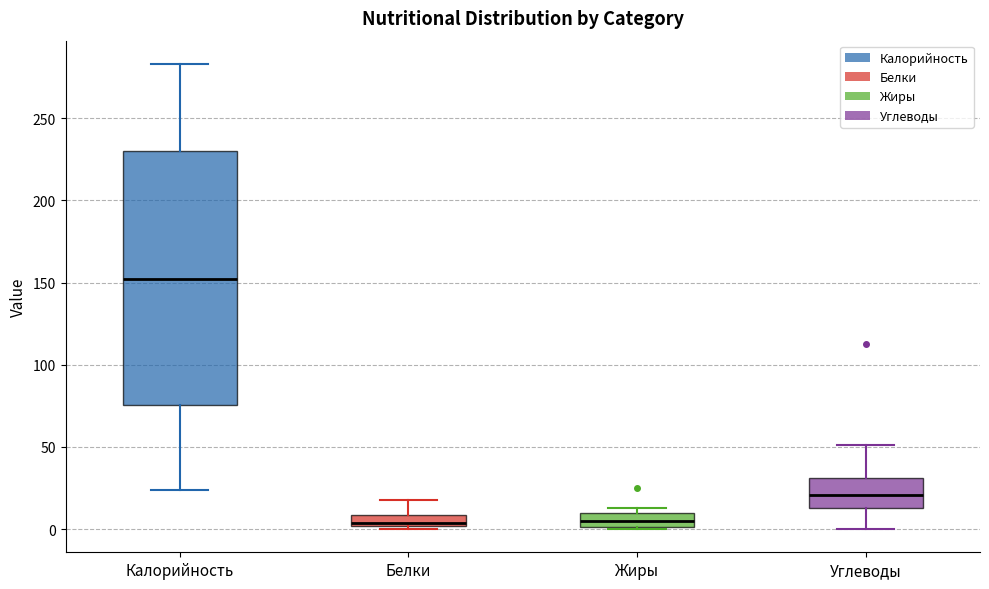

Comparing the boxes themselves (not the whiskers), which one is the tallest?

Калорийность